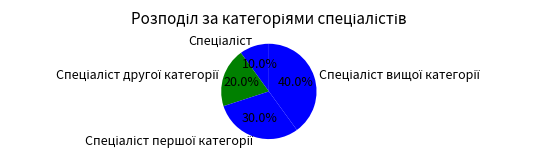

Is there any slice that represents more than half of the pie?

No